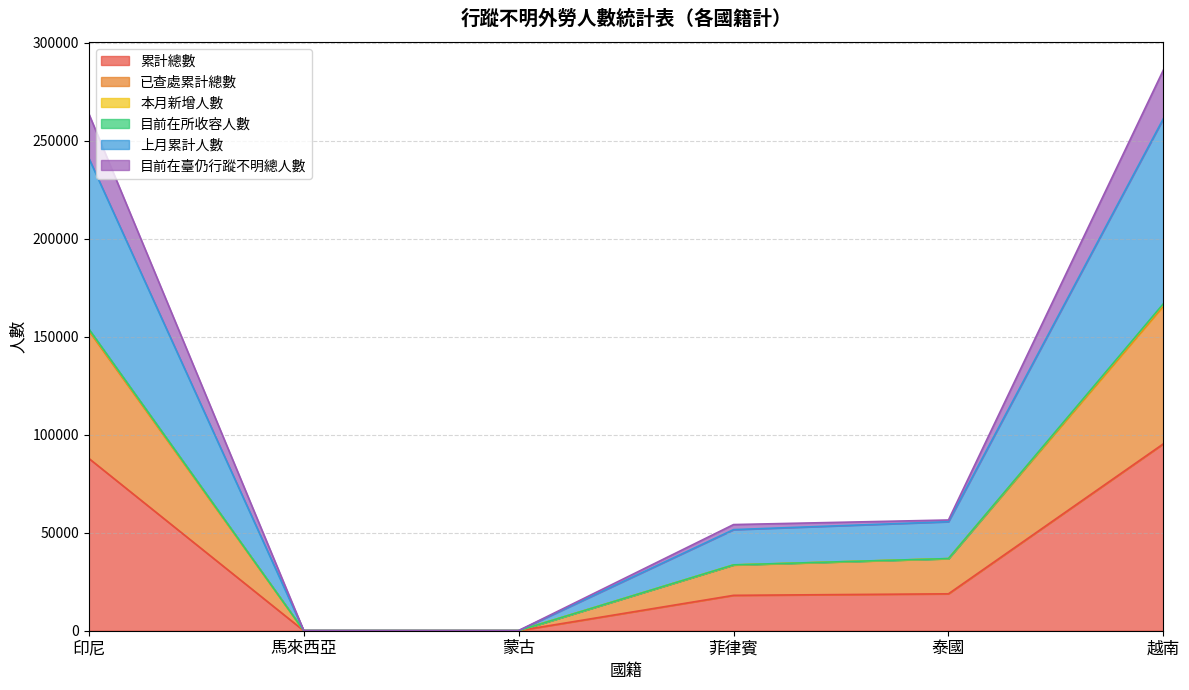

Is it true that 累計總數 equals 130492 at 印尼?

False